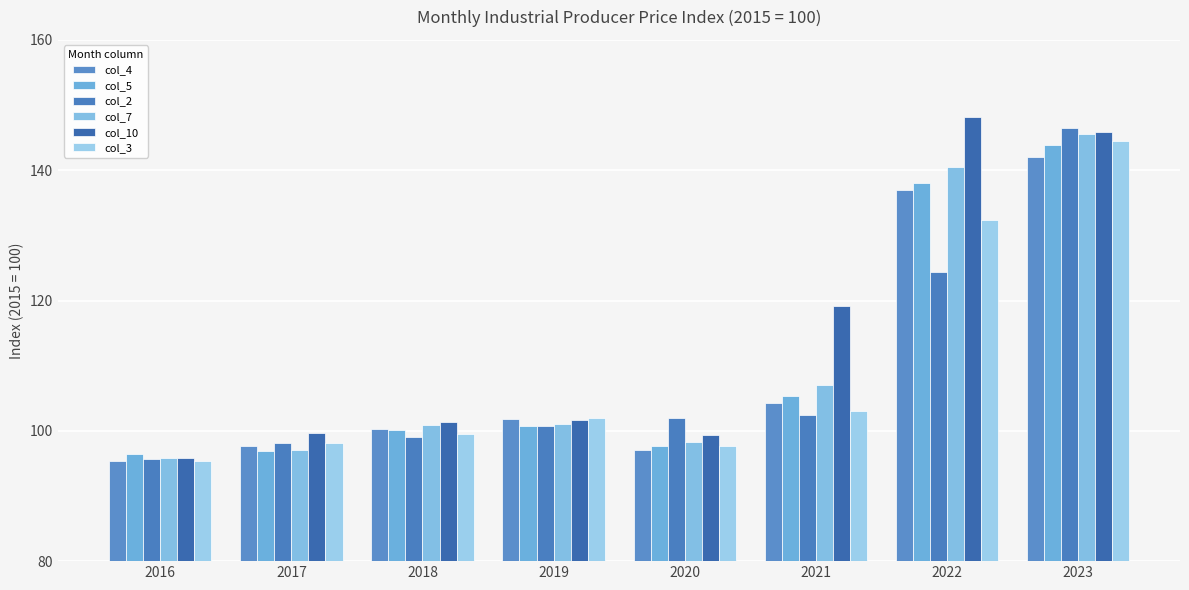

Between 2022 and 2021, which is larger?

2022